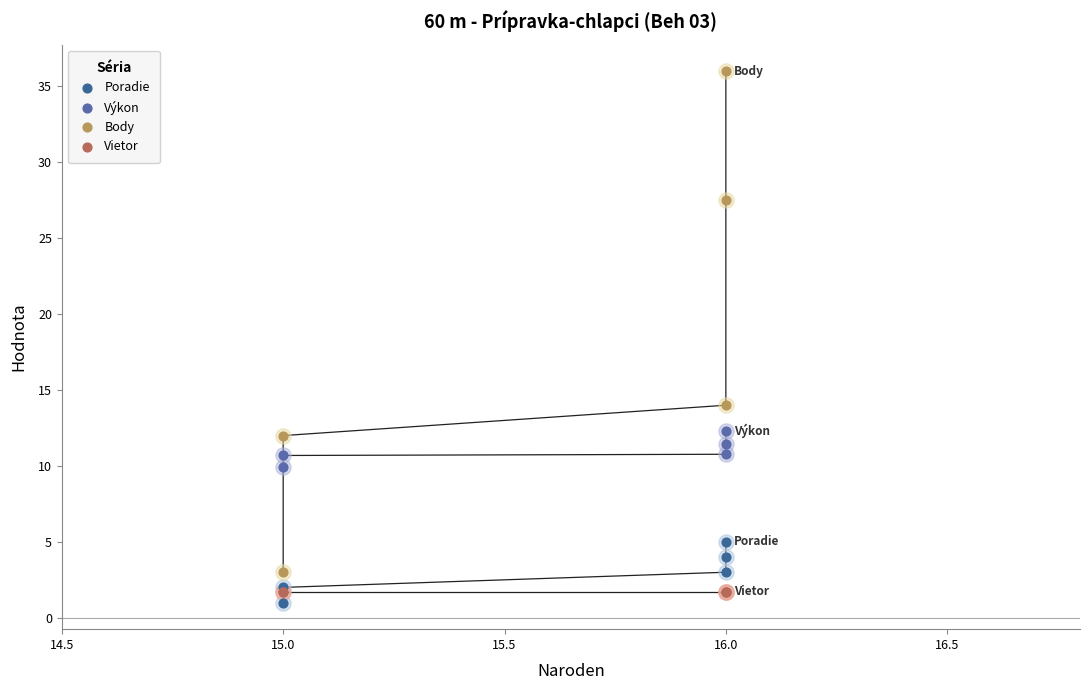

Is the value of Výkon at 16.0 greater than the value of Vietor at 15.0?

Yes